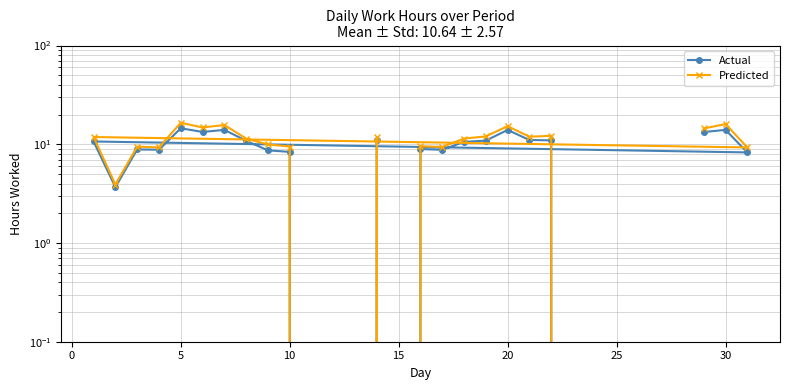

Which series has the widest spread of values?

Predicted